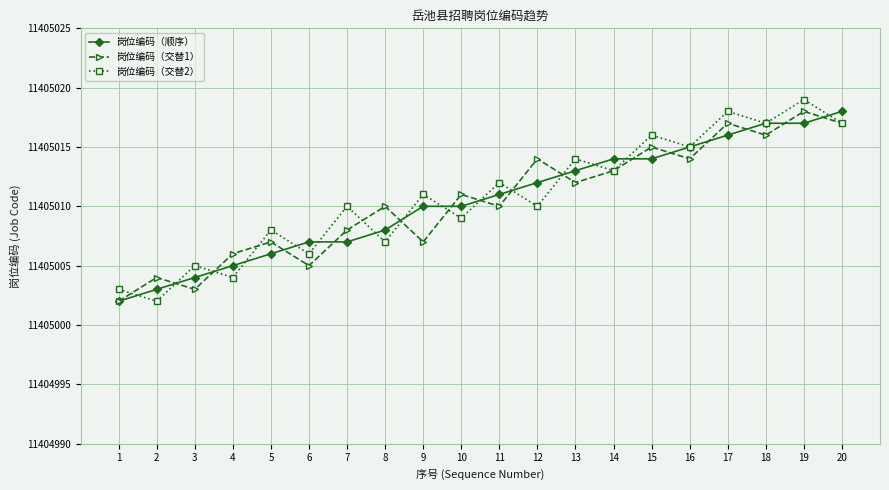

How many categories are shown in the chart?

20